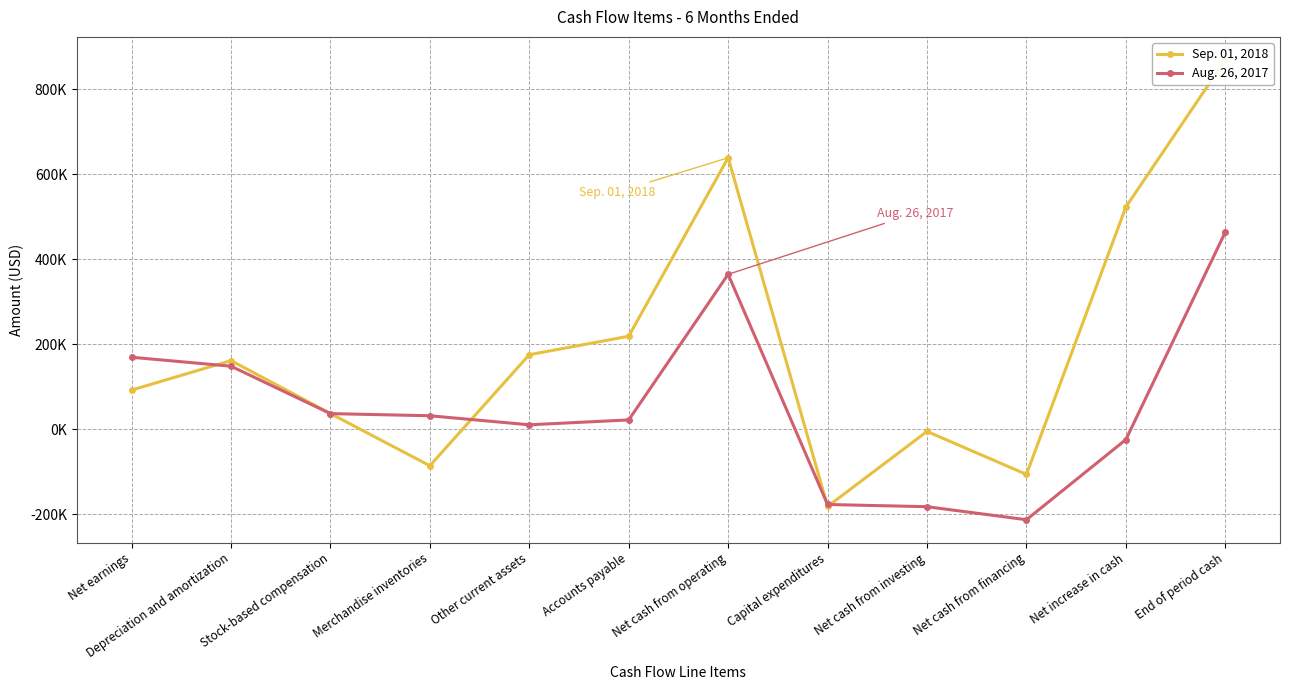

The Aug. 26, 2017 series shows -67726 at Capital expenditures. True or false?

False